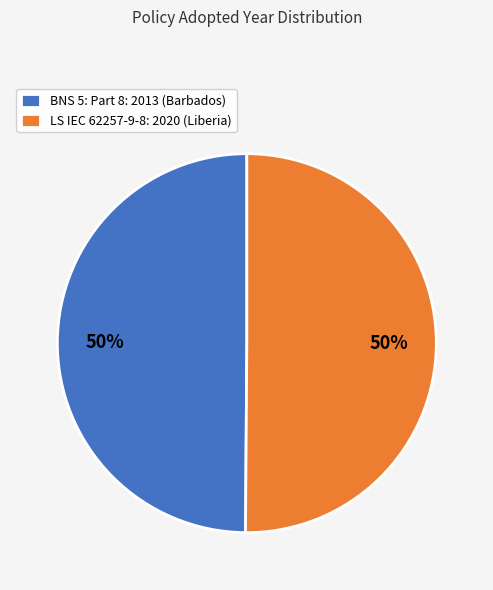

Approximately how many times larger is the value at LS IEC 62257-9-8: 2020 (Liberia) compared to BNS 5: Part 8: 2013 (Barbados)?

1.0